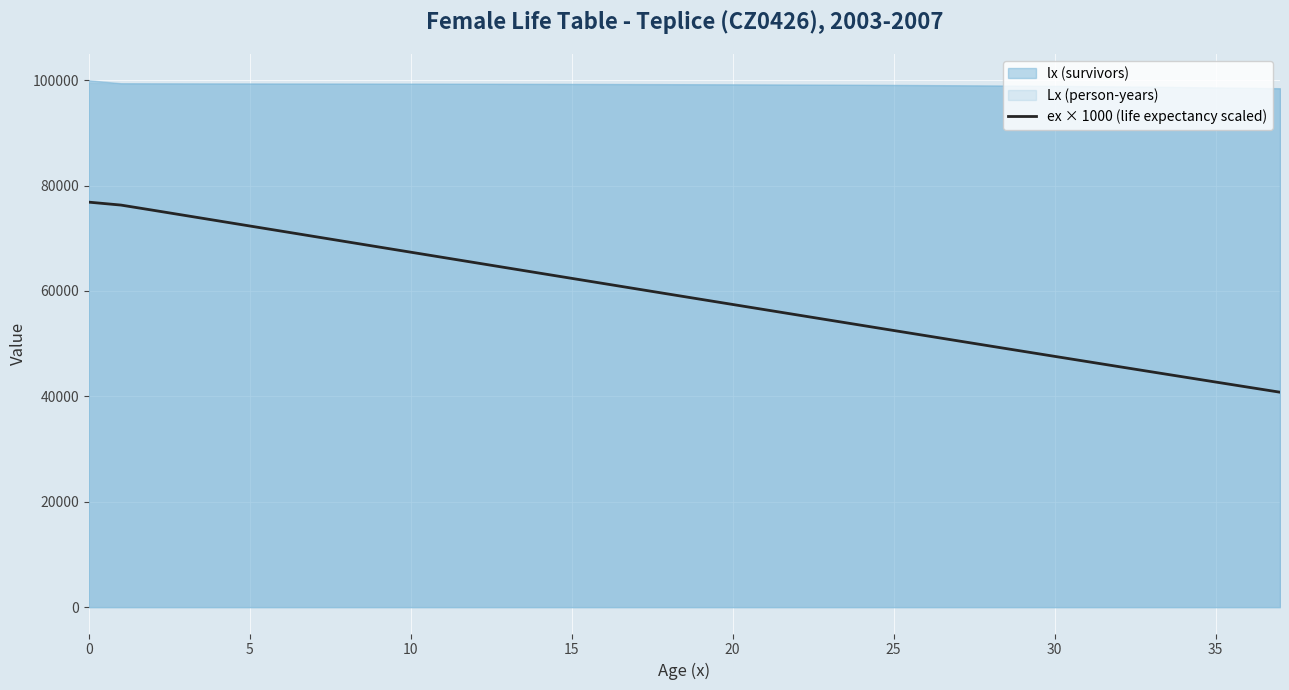

What is the smallest value displayed?

40791.7